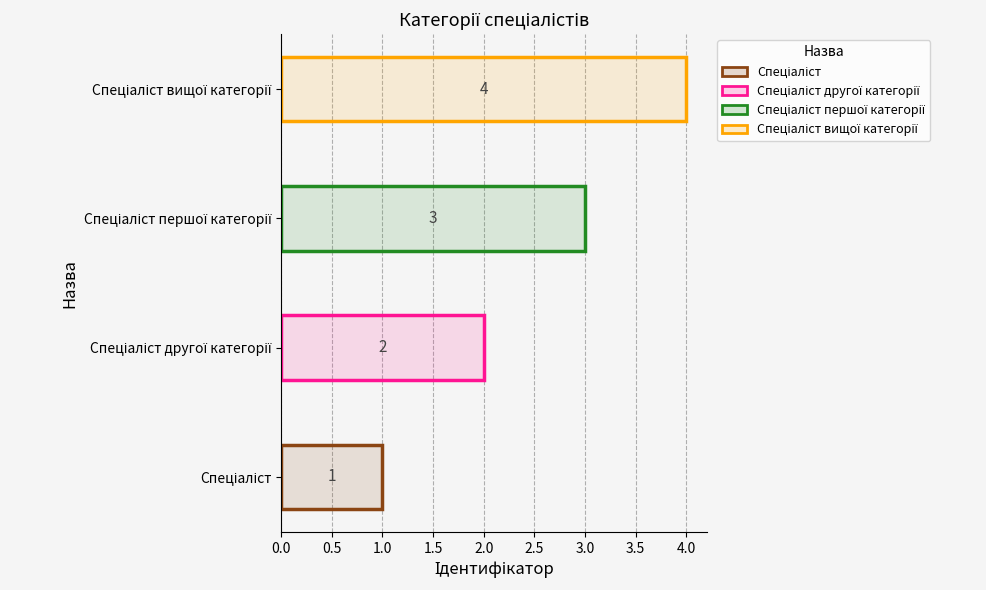

How many series are shown in this chart?

1